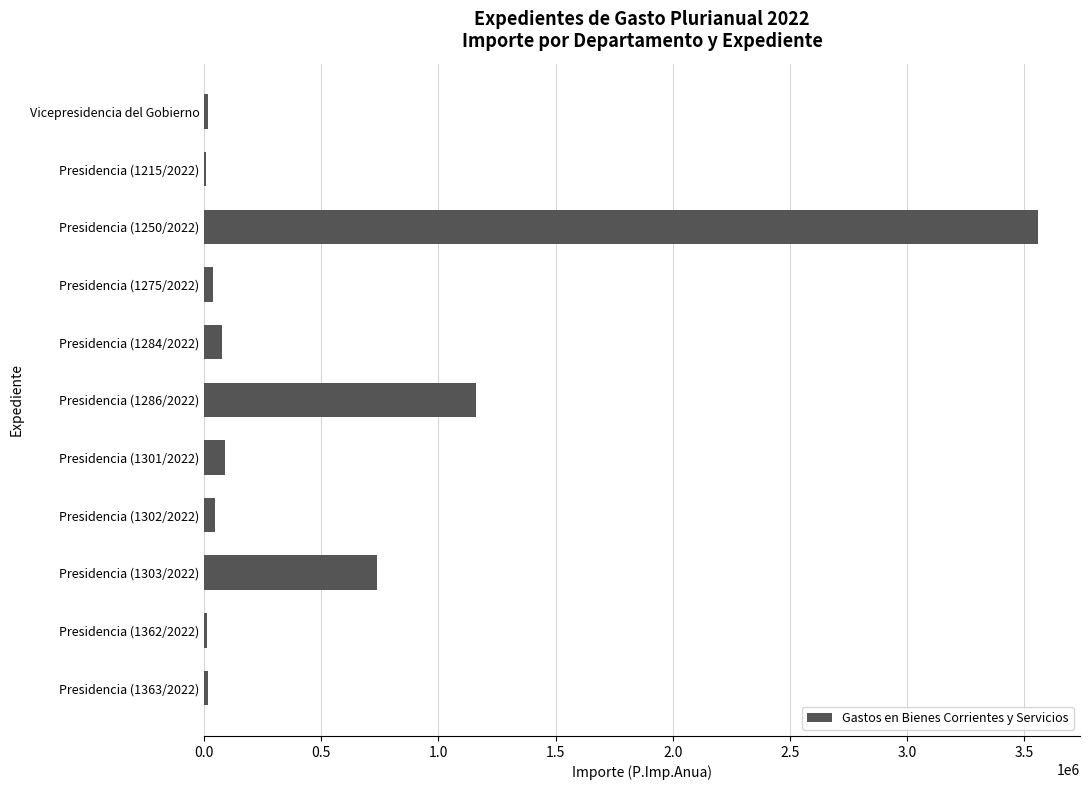

How many values exceed 44263?

6